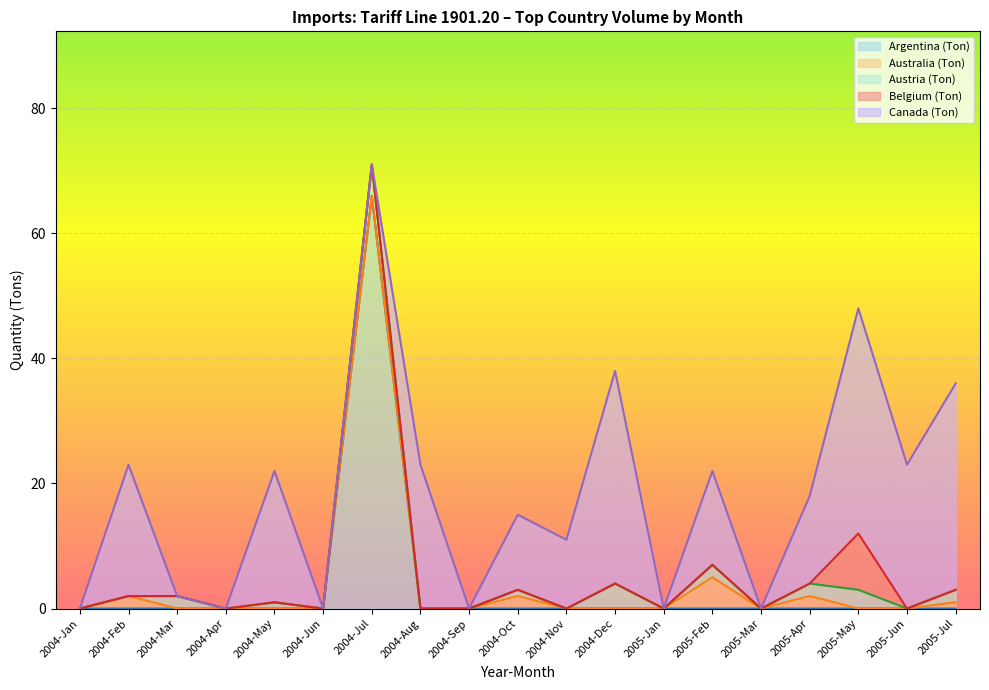

Which category has the highest value in the Argentina (Ton) series?

2004-Jul